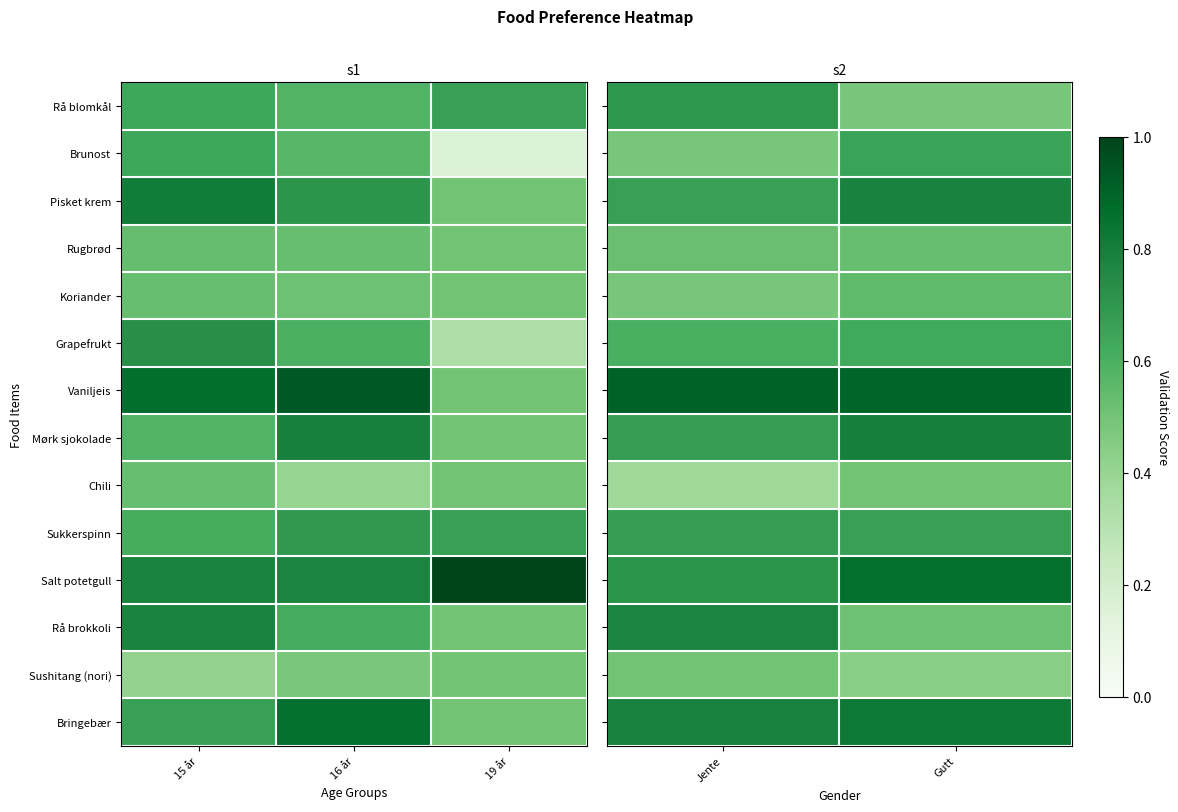

Is it true that Vaniljeis equals 1.2 at Gutt?

False